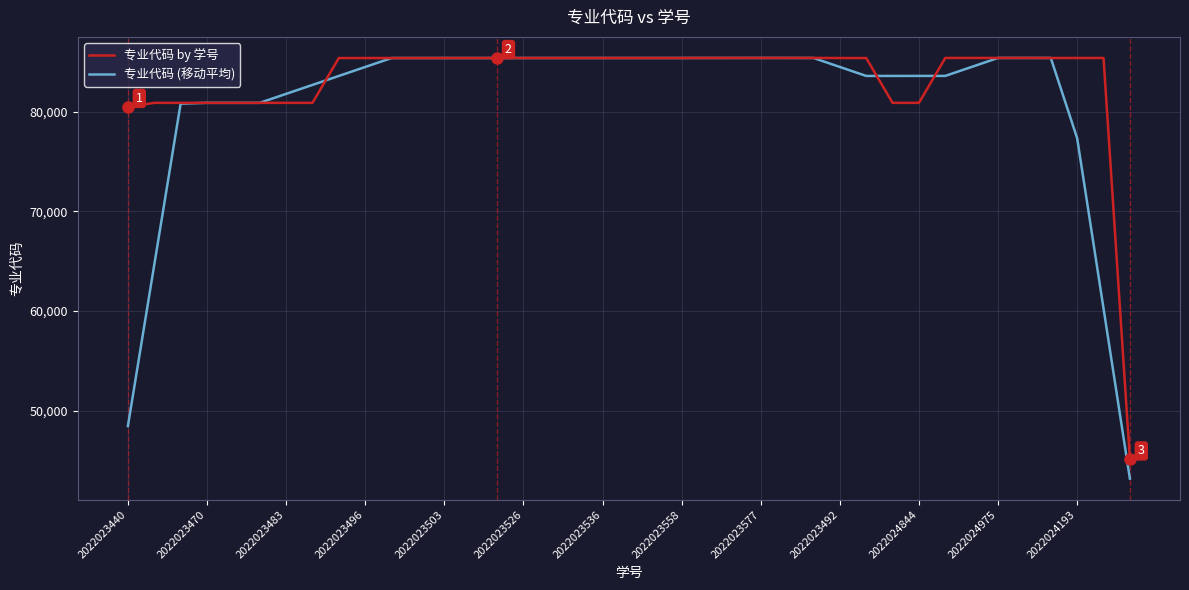

Which series has the largest range (max minus min)?

专业代码 (移动平均)